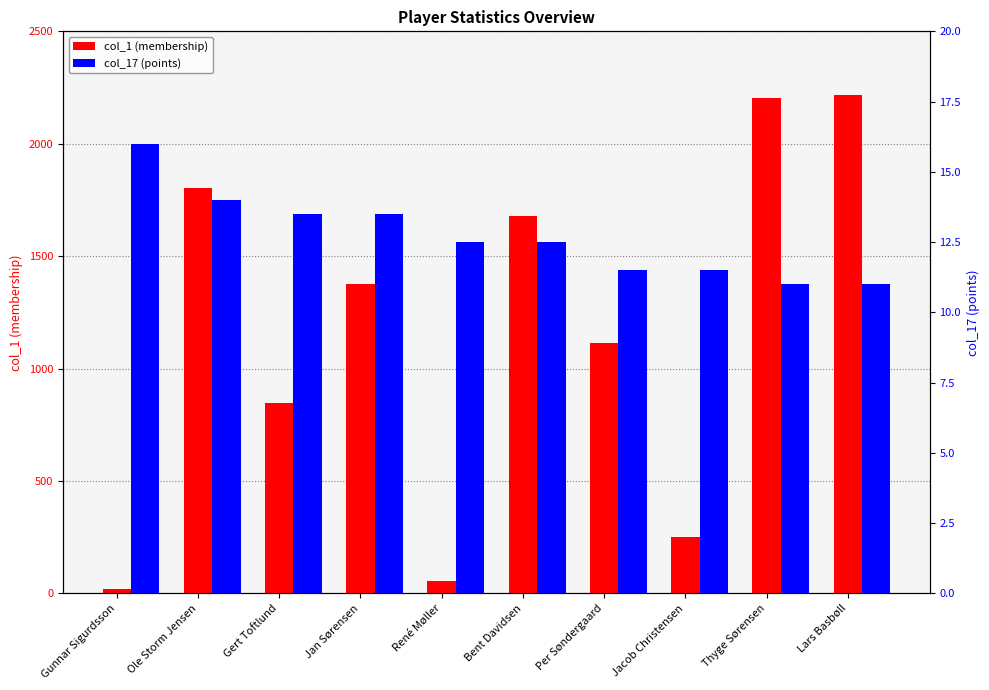

What are all the series names shown in the legend?

col_1 (membership), col_17 (points)